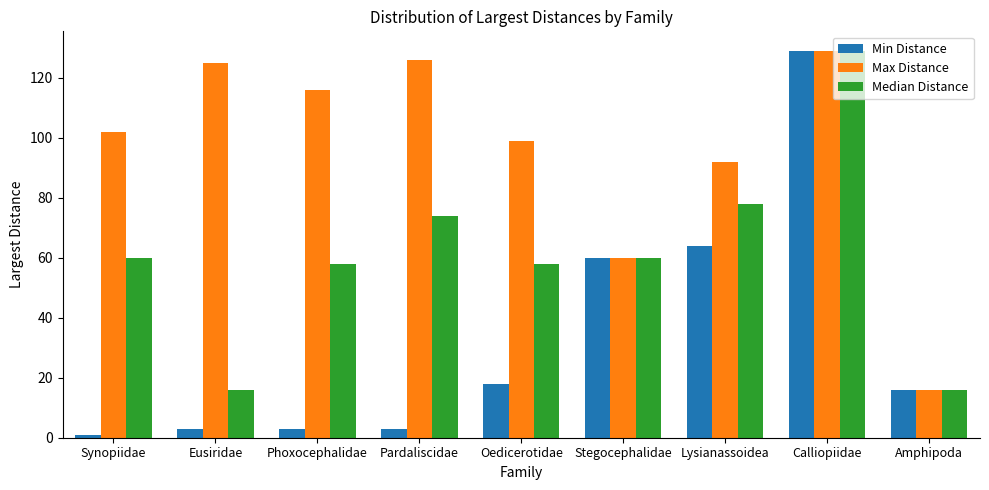

Are the bars grouped side by side (vs. stacked)?

Yes